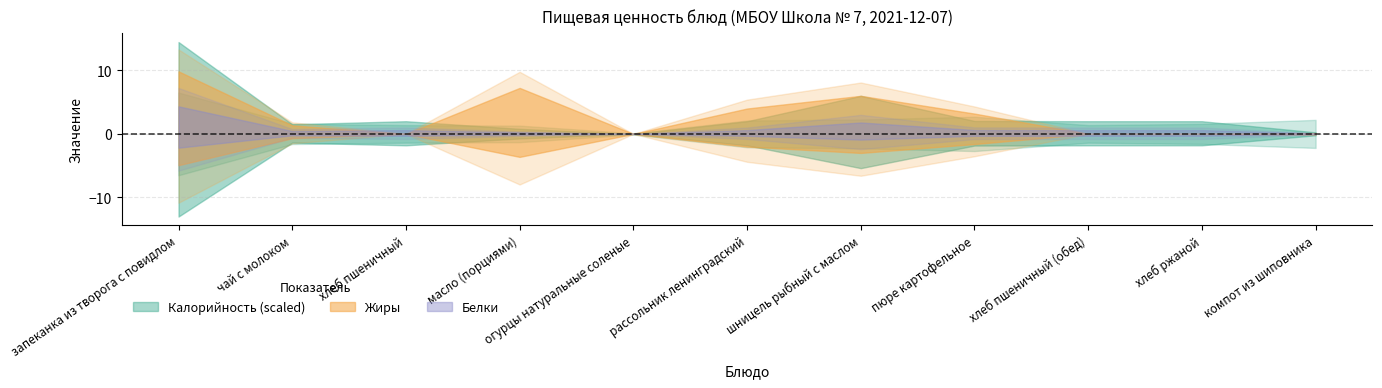

How many lines are shown in the chart?

3